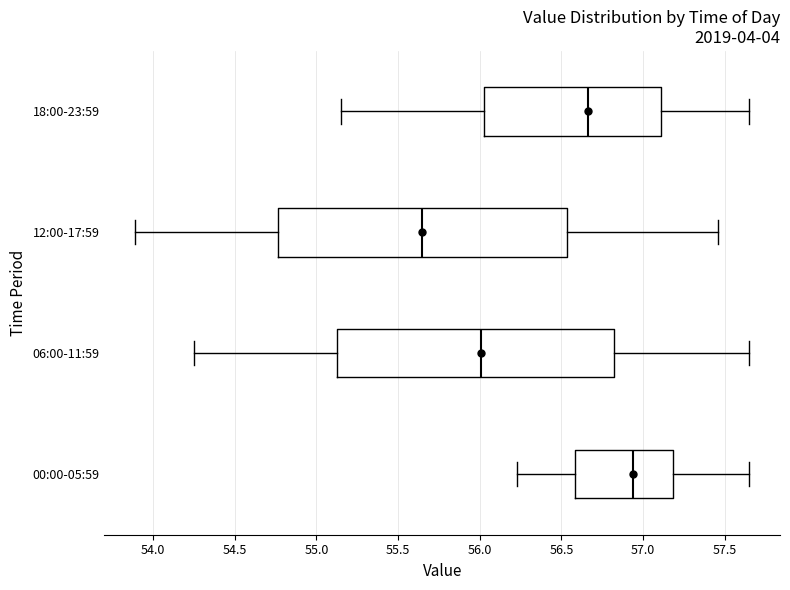

Comparing the boxes themselves (not the whiskers), which one is the widest?

12:00-17:59